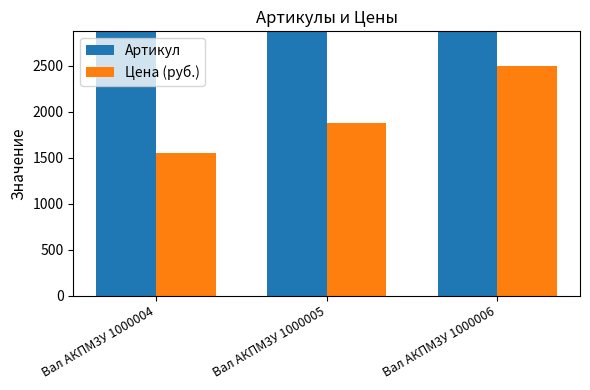

List the series in order of their peak value, highest first.

Артикул, Цена (руб.)